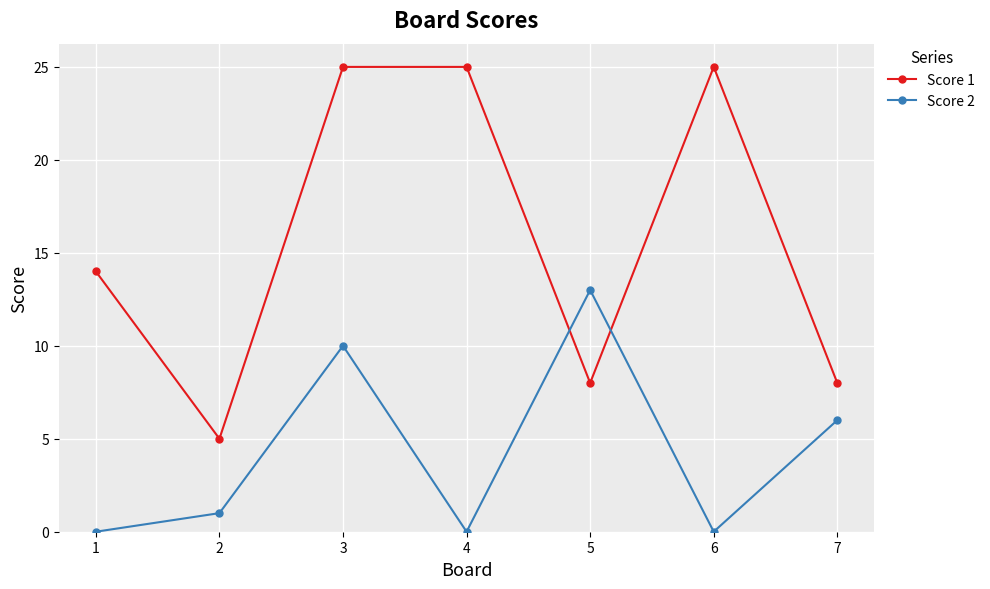

In Score 2, how many points are lower than both neighbors (excluding endpoints)?

2